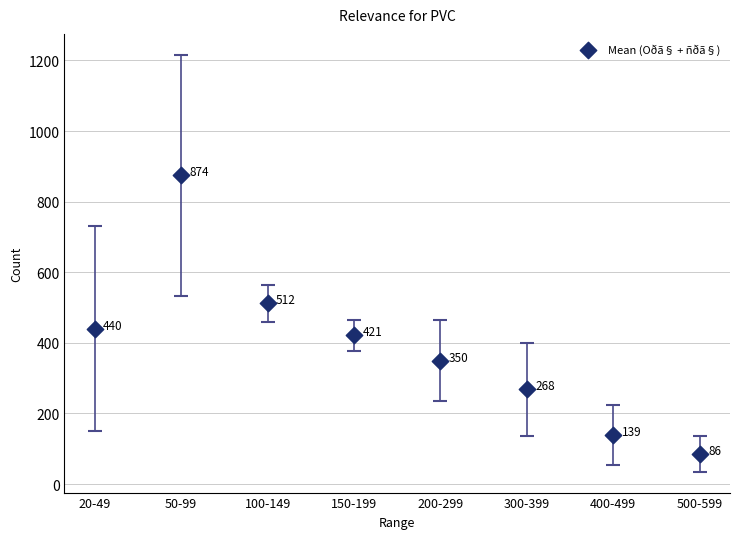

What is the range of Y values (max minus min)?

789.0